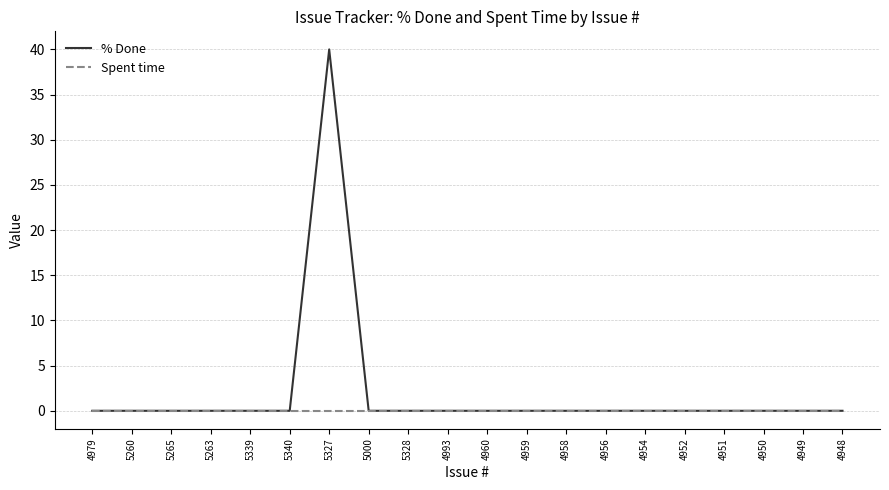

What position from the left is 4948?

20